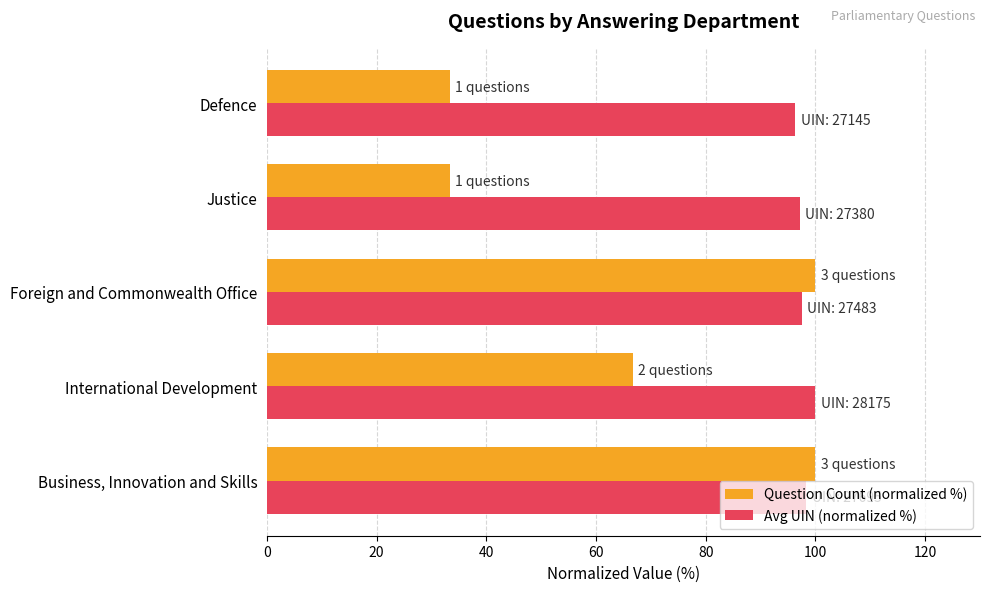

What is the sum of all Avg UIN (normalized %) values?

489.4